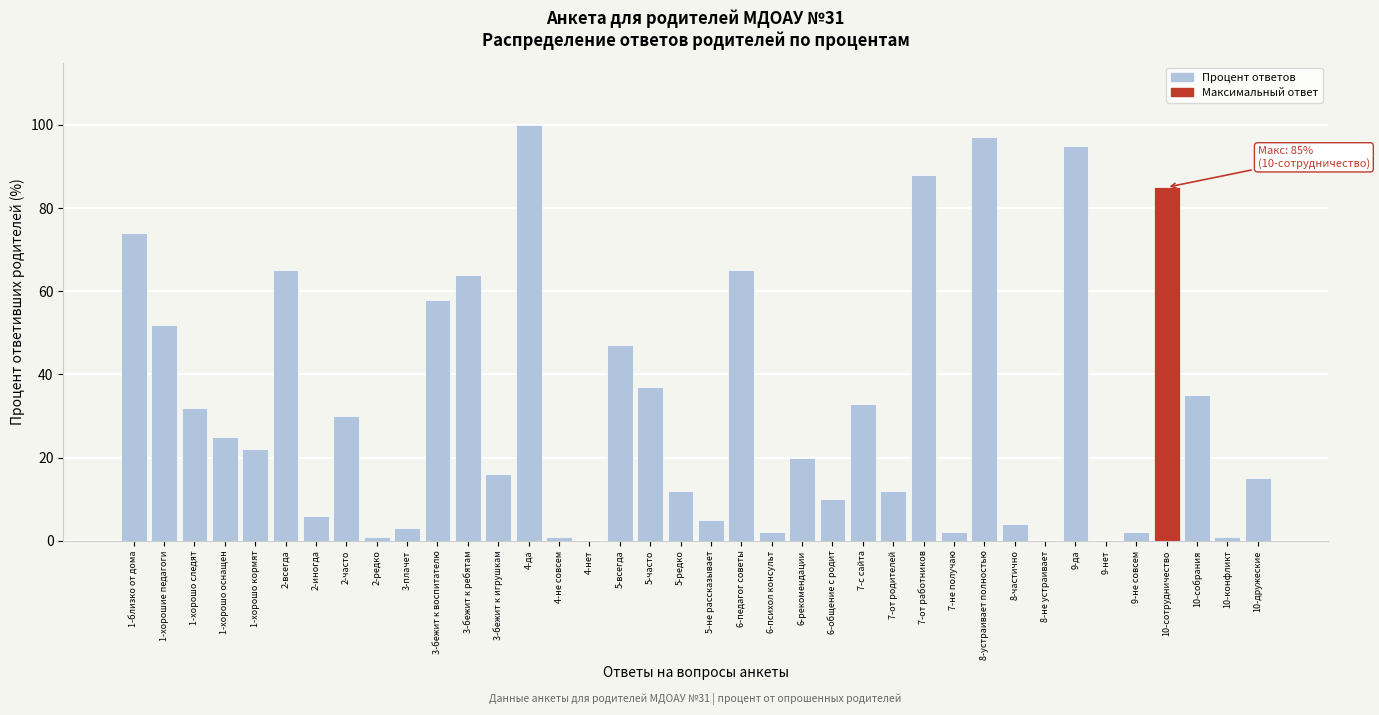

What is the sum of all values?

1216